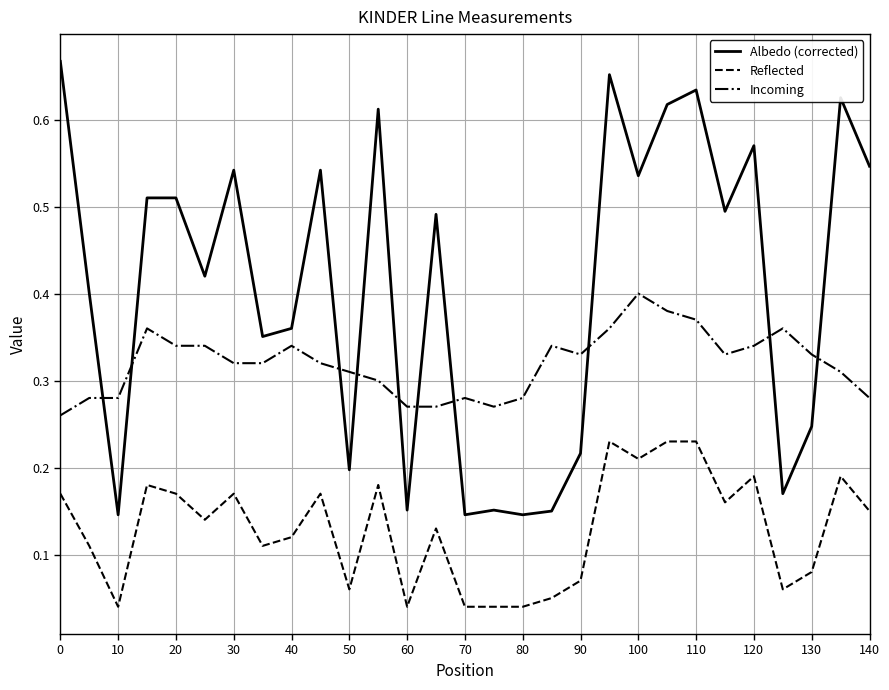

True or false: Reflected and Incoming cross at least once.

False